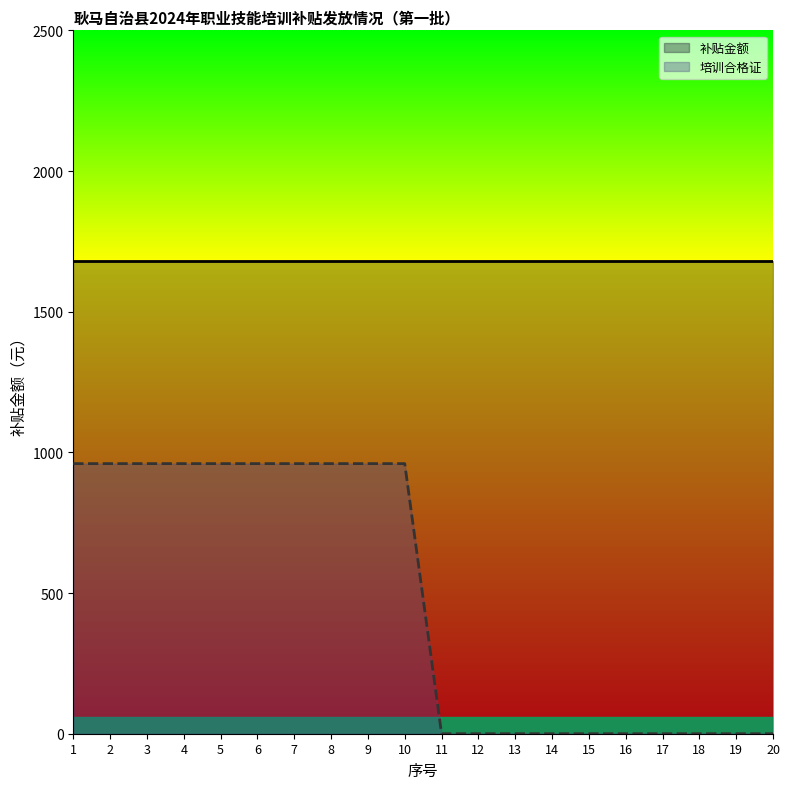

List the labels in order of value, smallest first.

11, 12, 13, 14, 15, 16, 17, 18, 19, 20, 1, 2, 3, 4, 5, 6, 7, 8, 9, 10